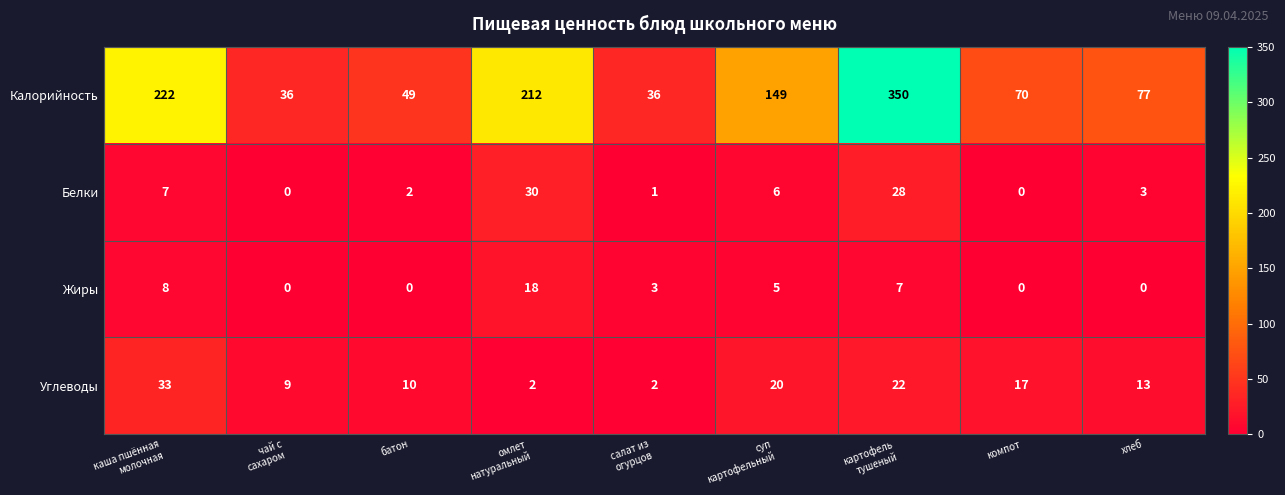

Is it true that Жиры equals 8 at хлеб?

False